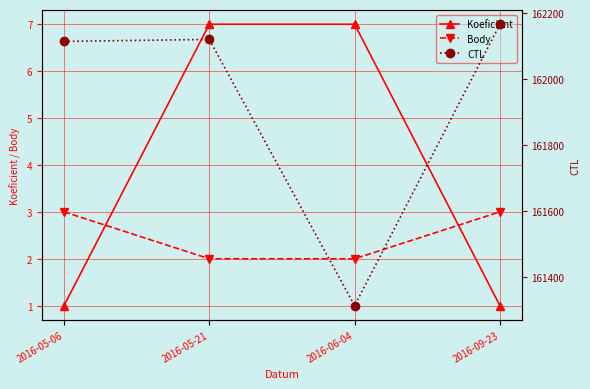

What is the difference between the maximum and second lowest values in the Body series?

1